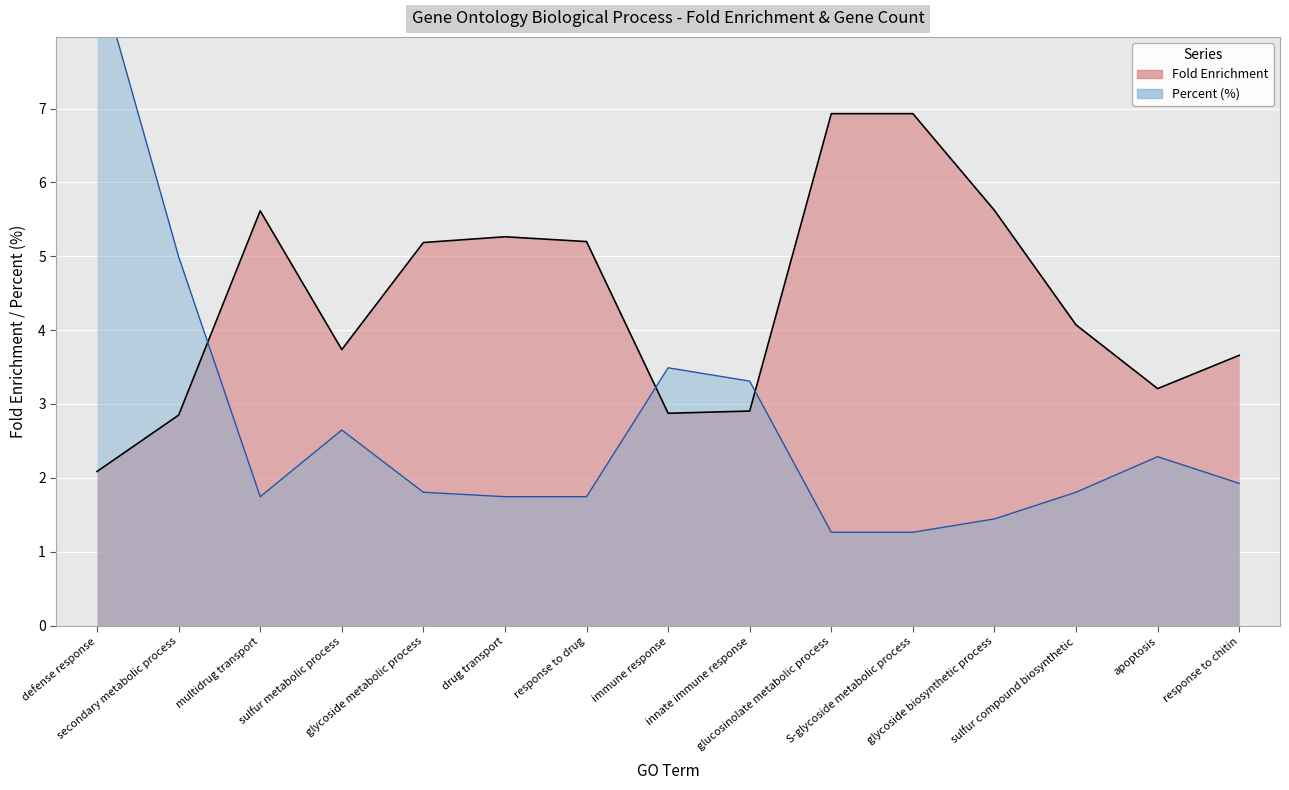

At which category does Fold Enrichment reach its first local valley?

sulfur metabolic process